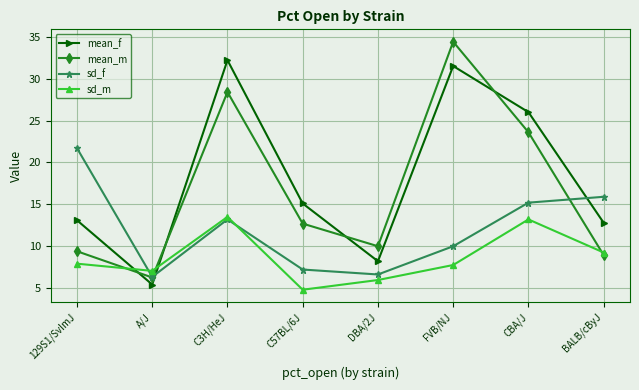

After their last crossing, which series has the higher values: mean_f or mean_m?

mean_f